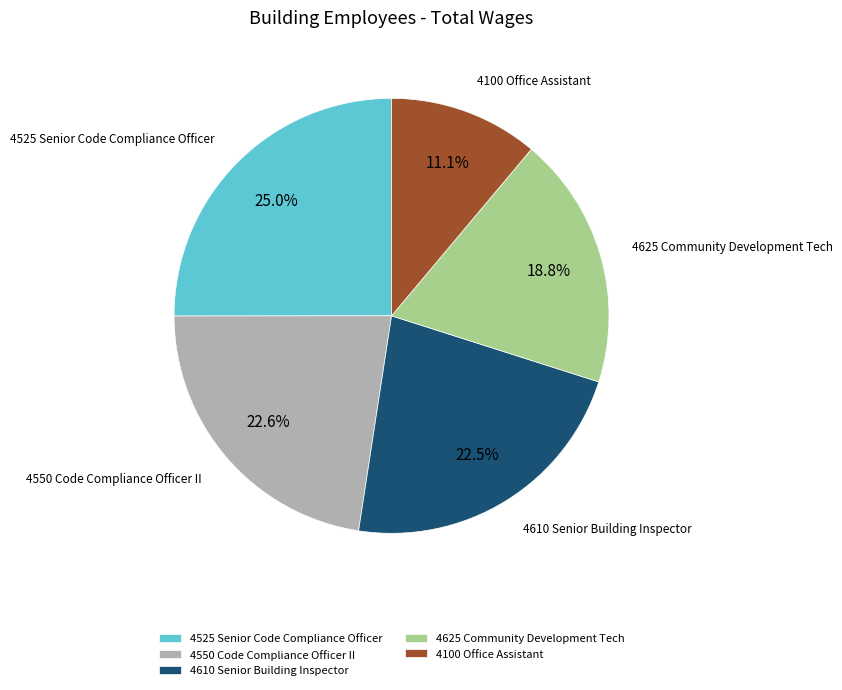

Does any single category account for the majority?

No